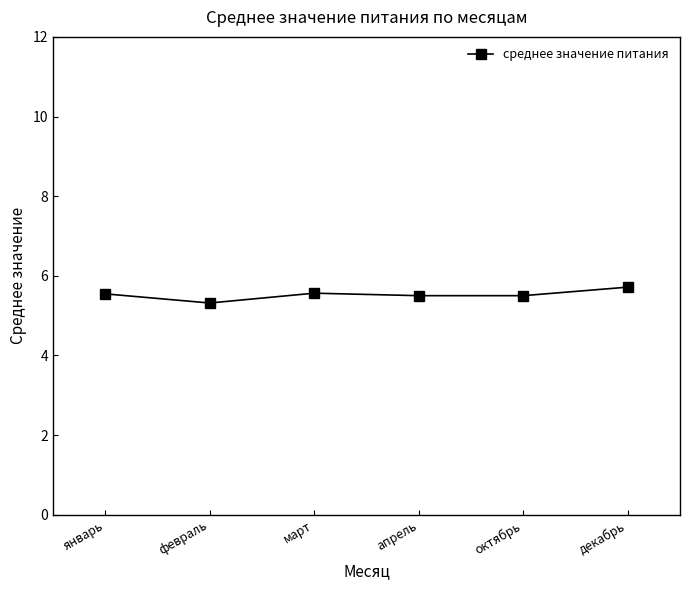

What is the label of the 4th point from the left?

апрель